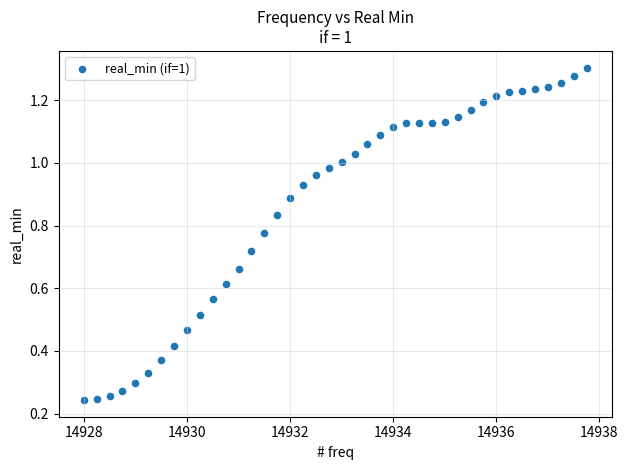

What is the range of X values (max minus min)?

9.8